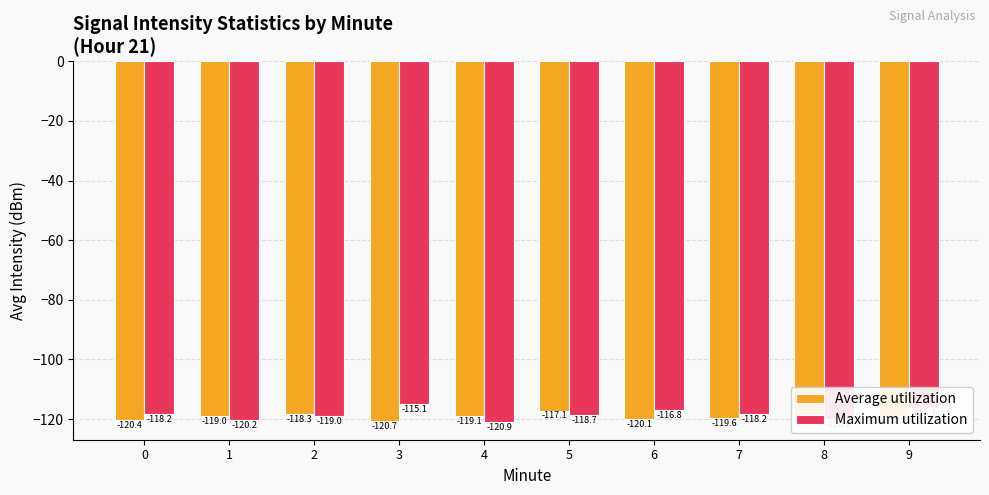

What is the sum of all Maximum utilization values?

-1183.5